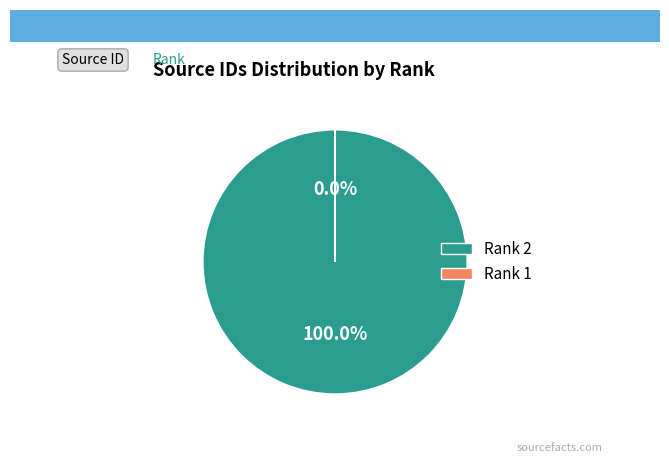

True or false: Rank 1 (Advances in Bioethics) accounts for 0% of the total.

True